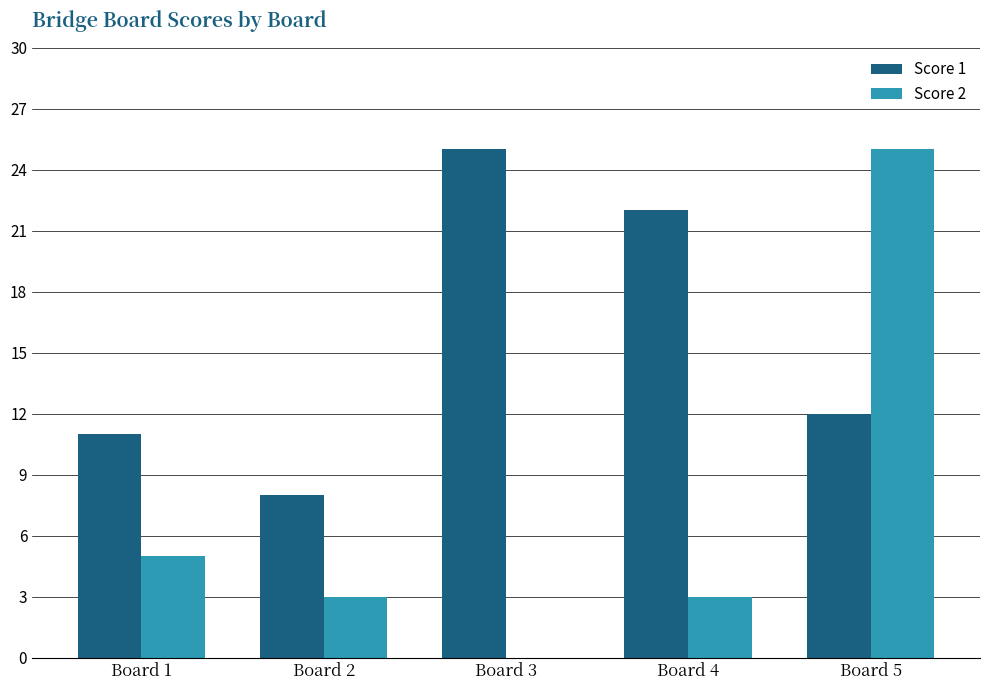

What is the approximate value of Score 2 at Board 4, to the nearest 5?

5